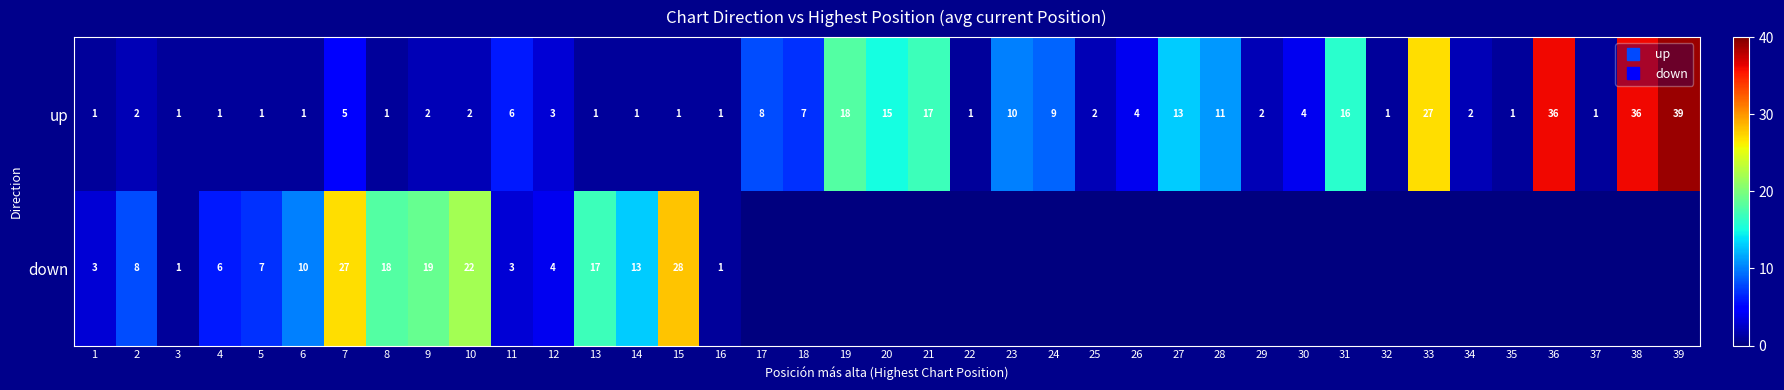

What is the highest value of the down series?

28